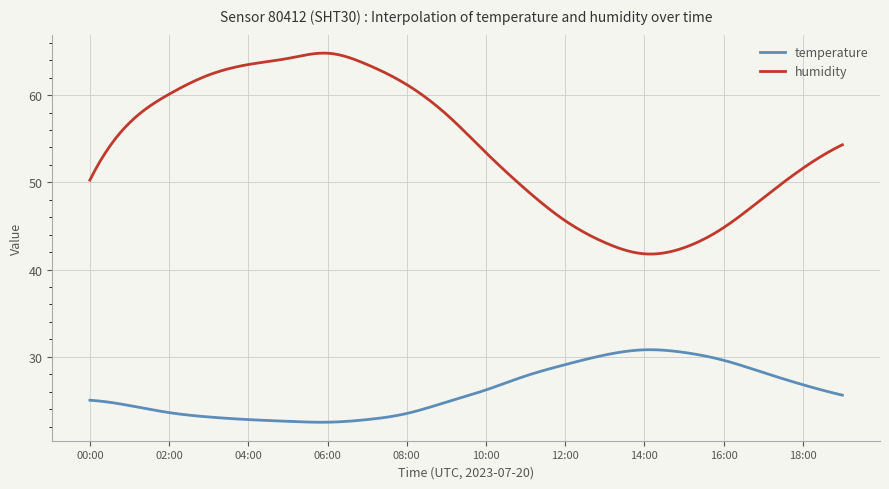

True or false: humidity and temperature cross at least once.

False